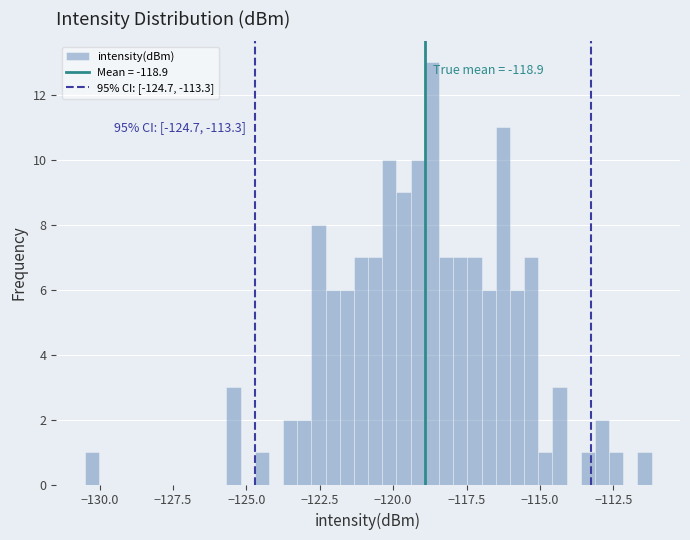

Around what value on the x-axis is the tallest bar? Give the approximate position of its centre, as read against the axis.

-118.5